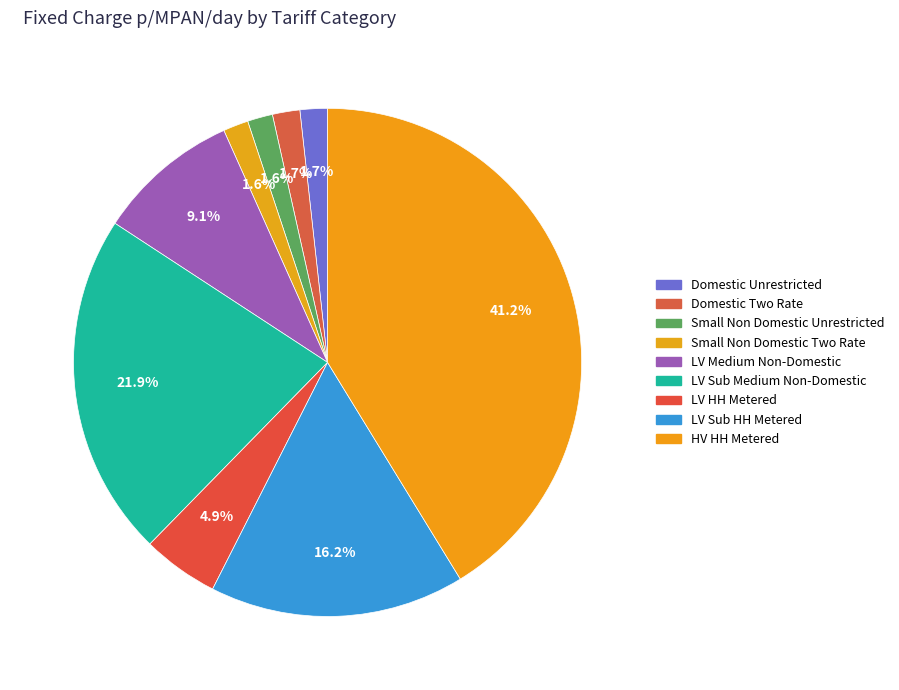

To the nearest percent, what is the difference between the largest and smallest slice percentages?

40%